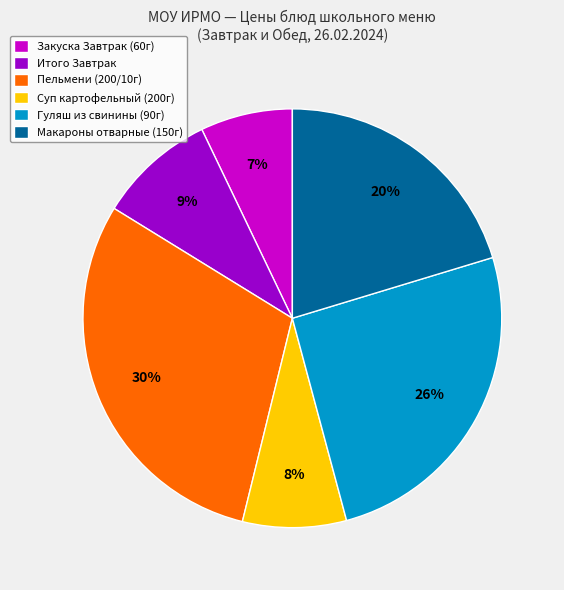

Is there a majority slice in this chart?

No